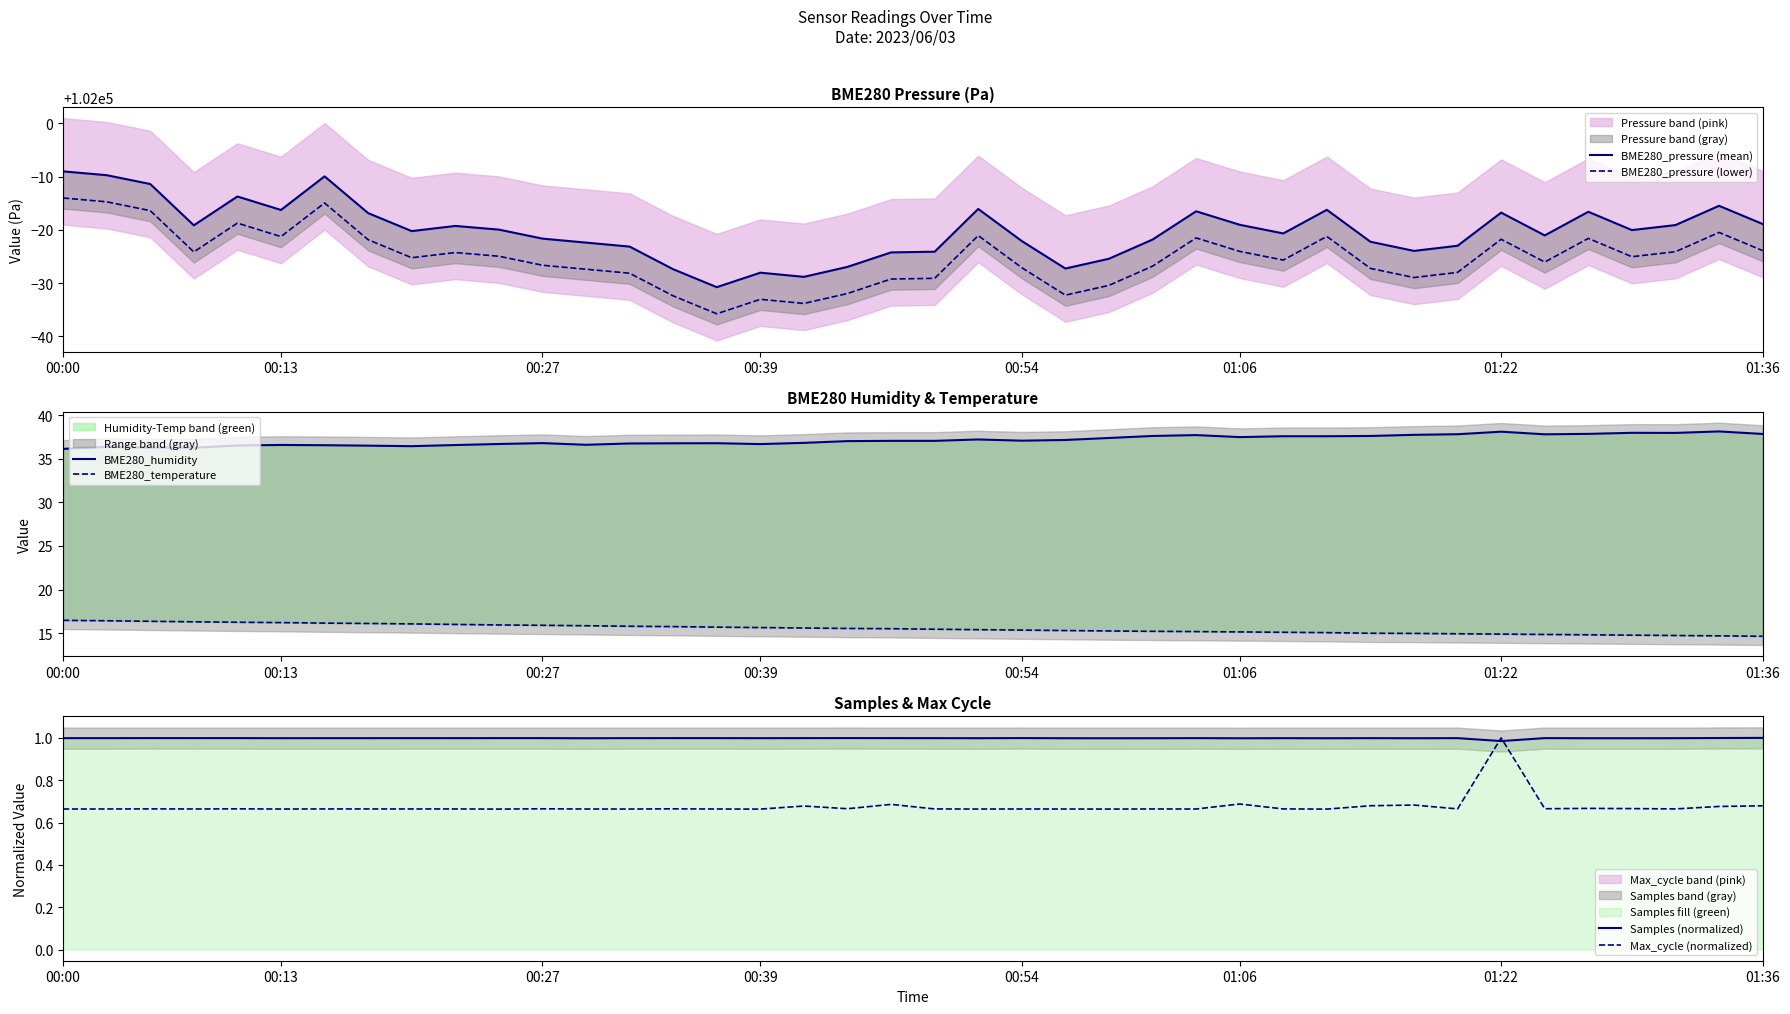

What is the total value across all series at 19?

204000.8